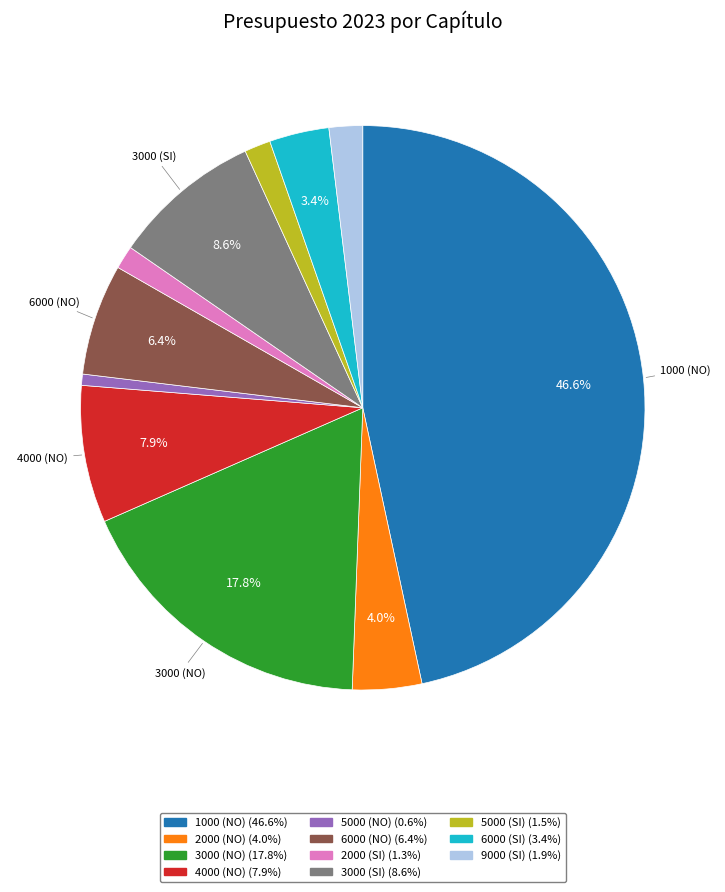

To the nearest percent, what is the difference between the largest and smallest slice percentages?

46%